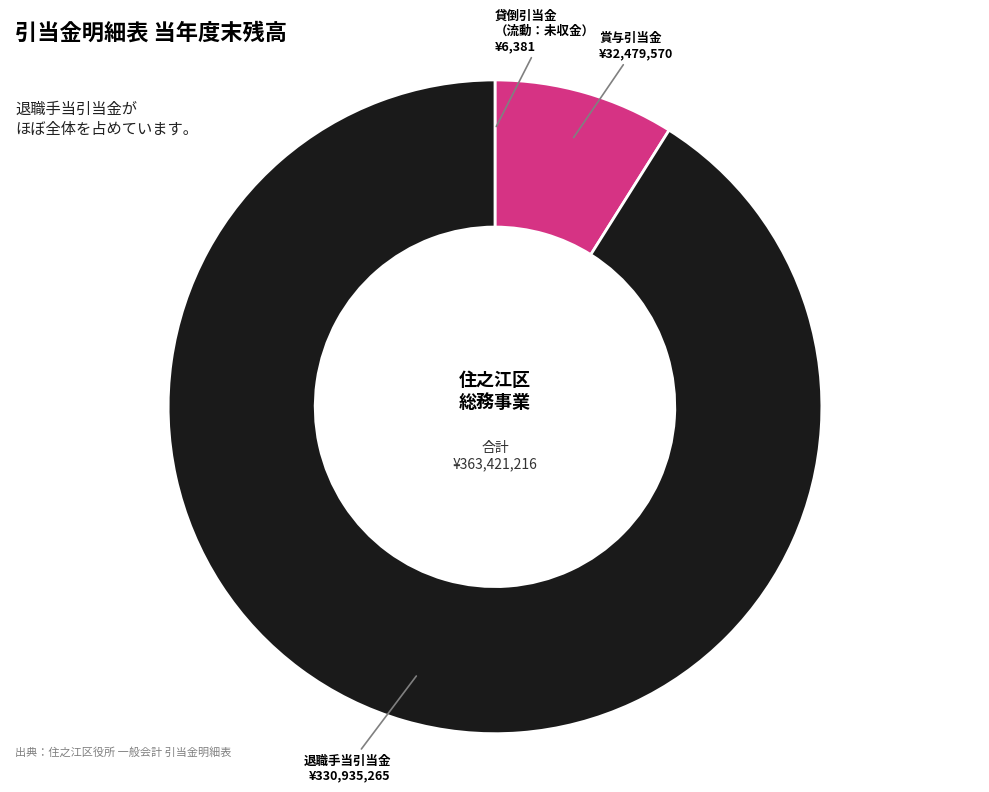

Does any single category account for the majority?

Yes